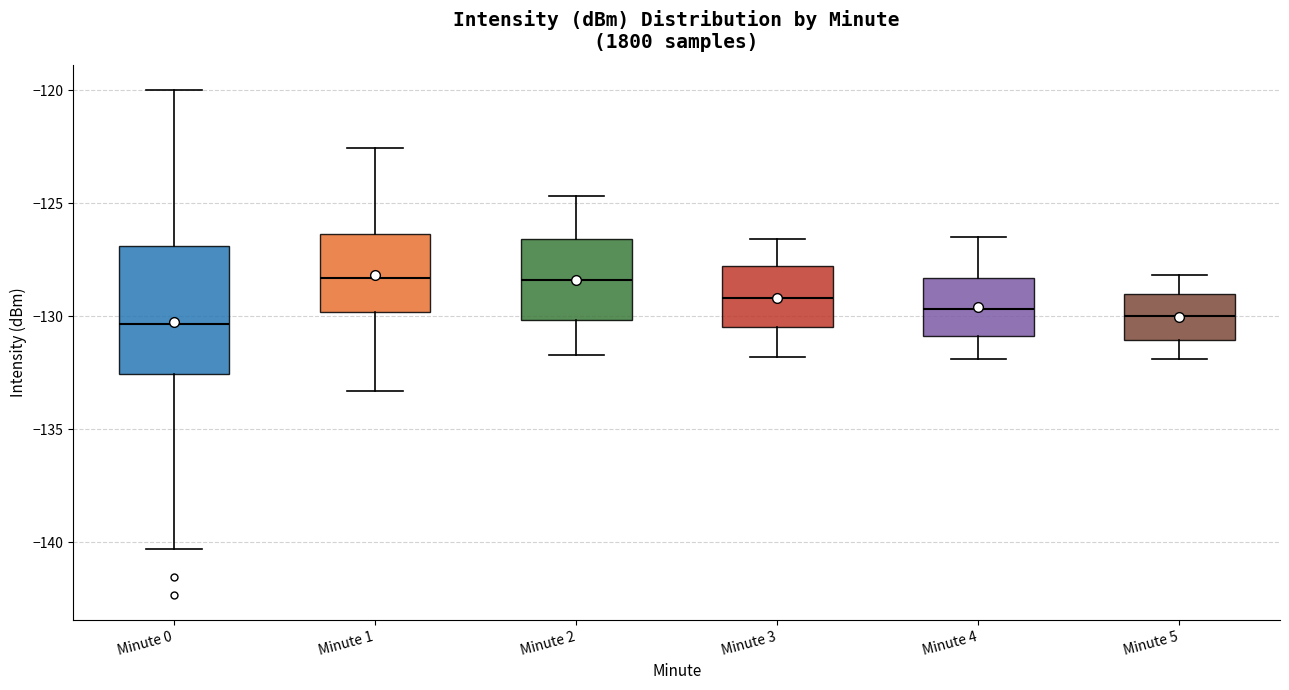

Reading left to right, transcribe this box plot: for each box, give where its median line is, the range the box spans, and where its two whiskers end, as read against the y-axis. The values are not printed on the chart, so give them approximately, as read against the axis.

Minute 0: median -130.5, box -132.5 to -127.0, whiskers -140.5 to -120.0
Minute 1: median -128.5, box -130.0 to -126.5, whiskers -133.5 to -122.5
Minute 2: median -128.5, box -130.0 to -126.5, whiskers -131.5 to -124.5
Minute 3: median -129.0, box -130.5 to -128.0, whiskers -132.0 to -126.5
Minute 4: median -129.5, box -131.0 to -128.5, whiskers -132.0 to -126.5
Minute 5: median -130.0, box -131.0 to -129.0, whiskers -132.0 to -128.0